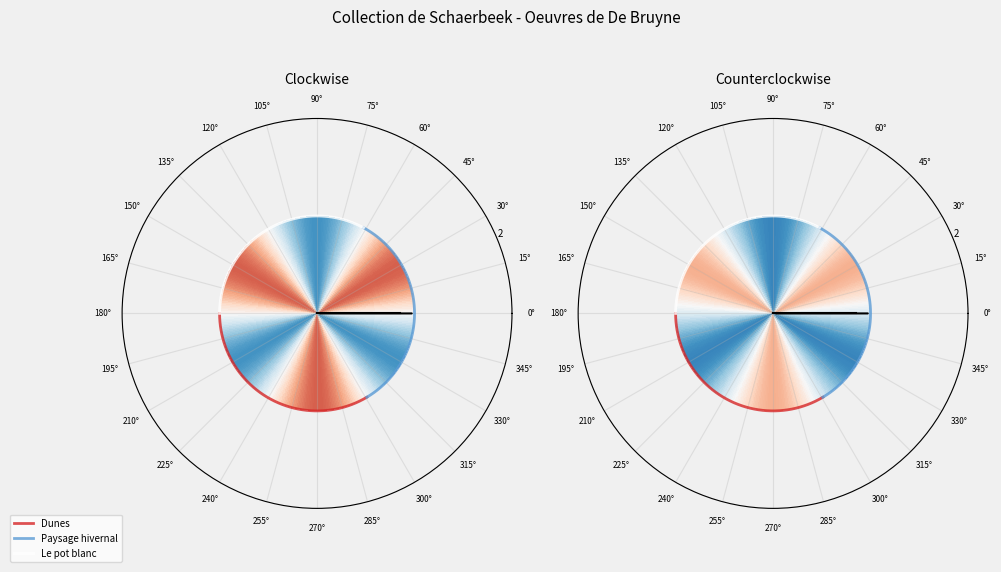

The Dunes slice represents 20% of the pie. True or false?

False